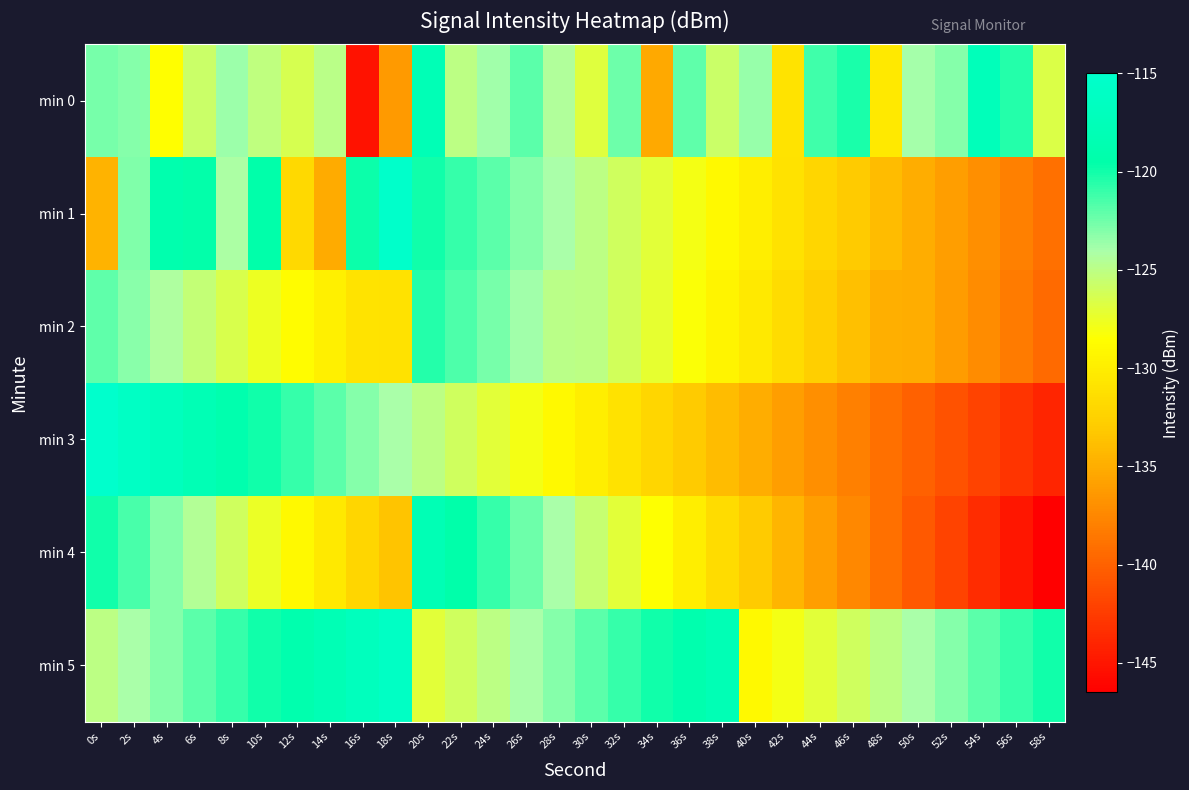

Rank the series by their maximum value, from lowest to highest.

min 2, min 4, min 0, min 5, min 1, min 3